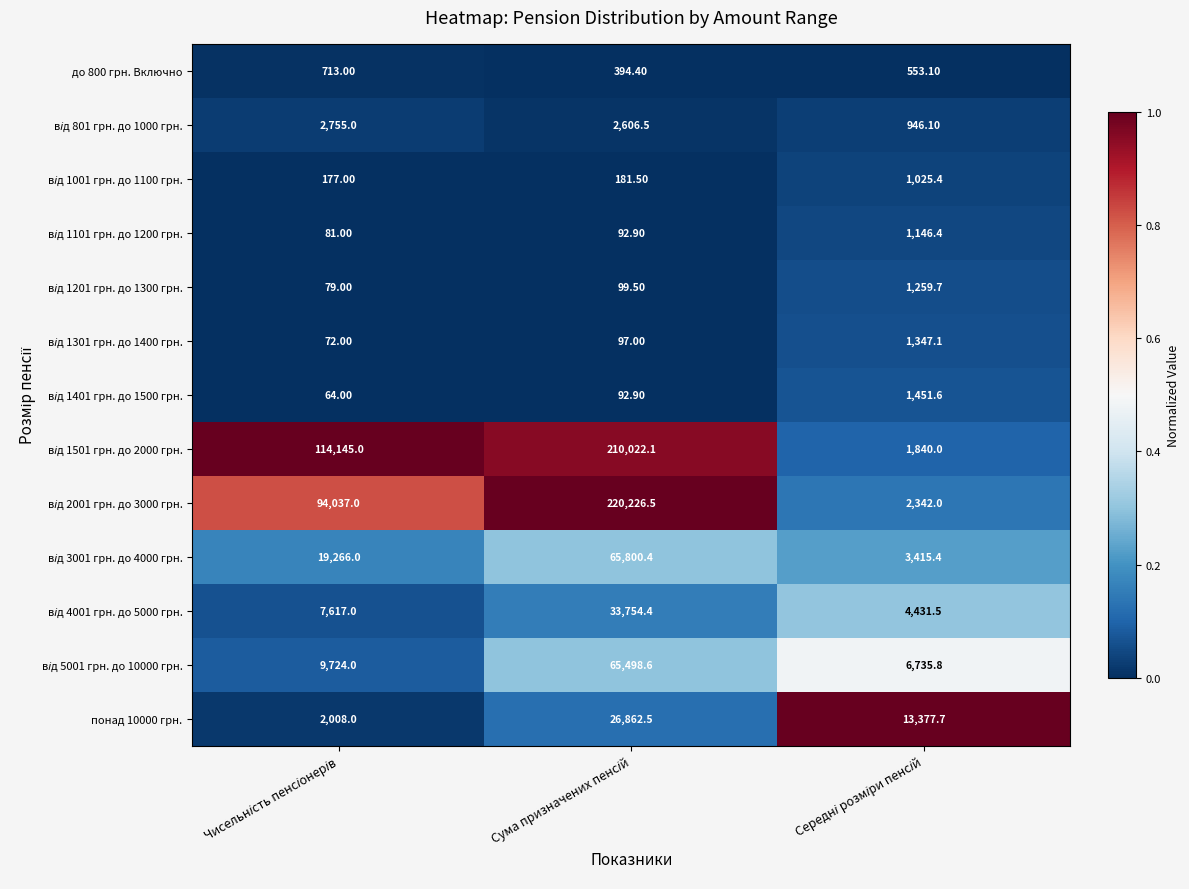

What is the sum of all до 800 грн. Включно values?

1660.5